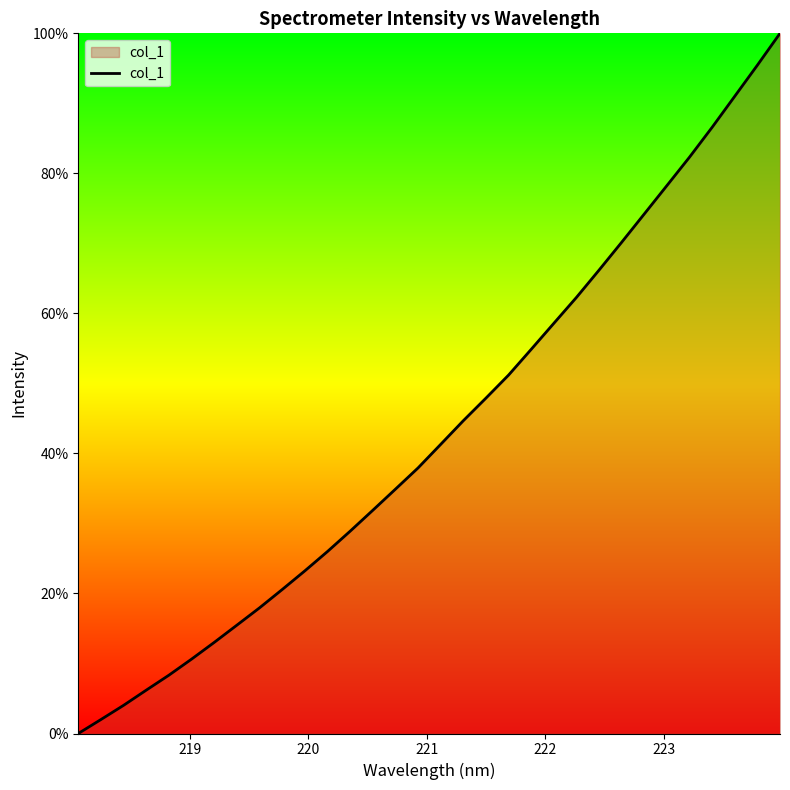

What is the difference between the maximum and minimum values?

100.0